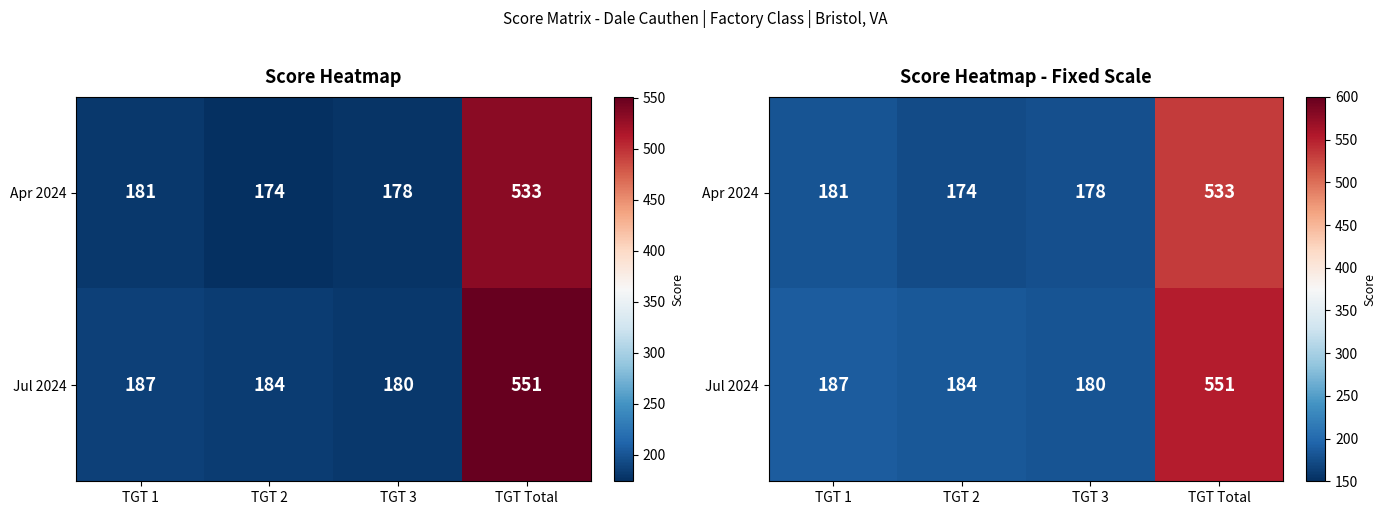

Is the value of Apr 2024 at TGT 1 greater than the value of Jul 2024 at TGT Total?

No